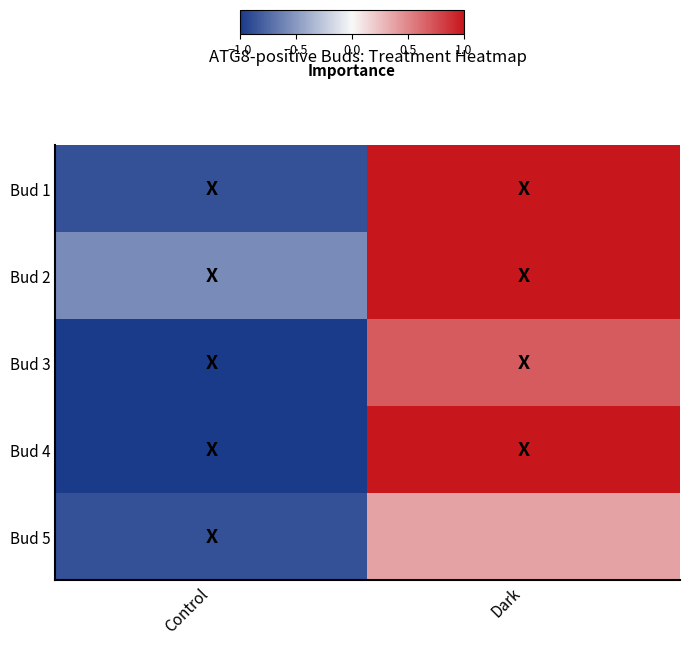

Between Dark and Control, which is larger?

Dark